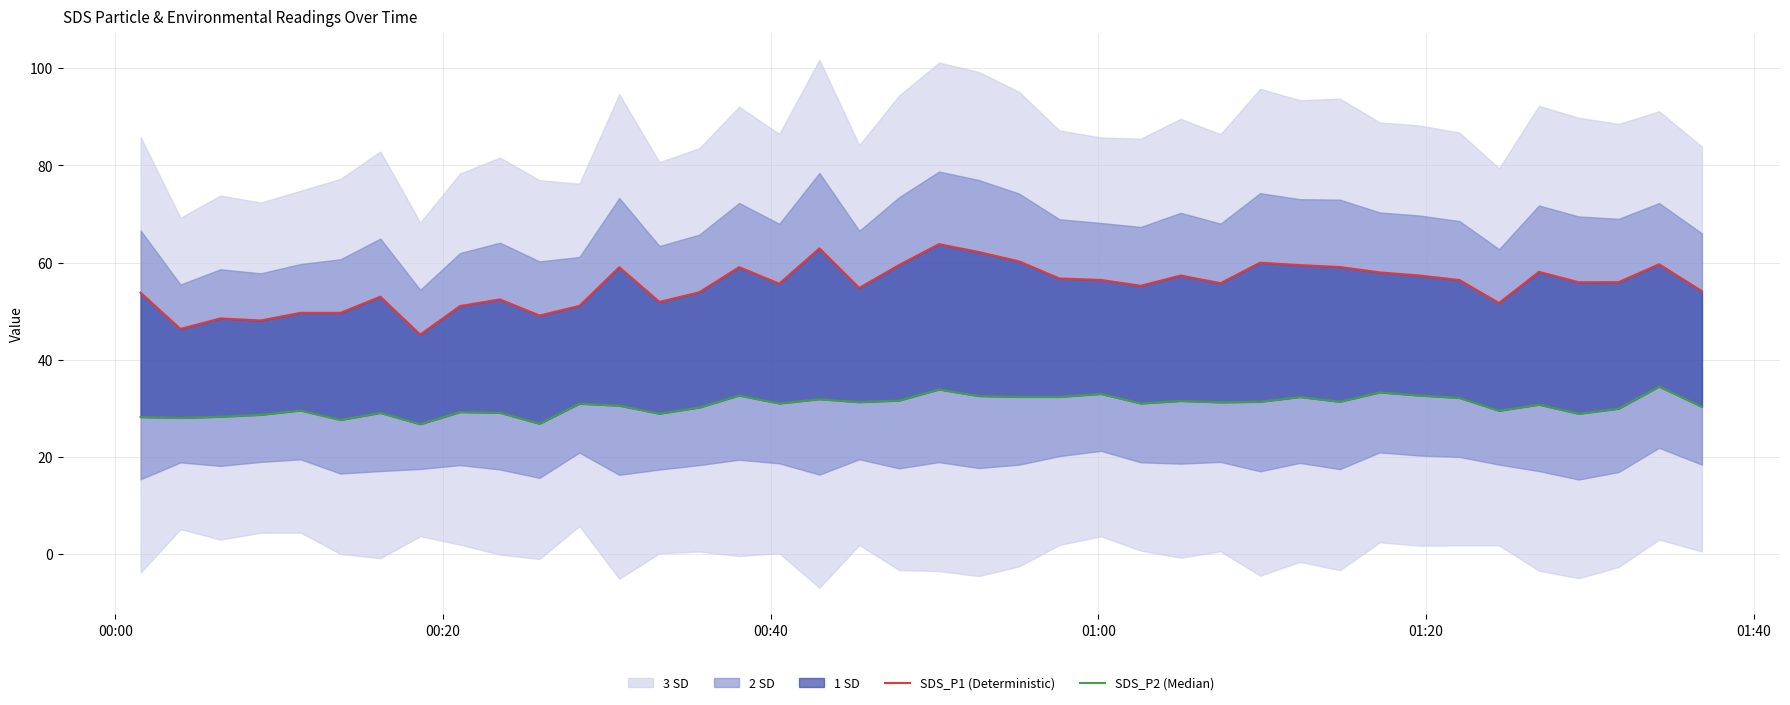

What is the average value of the SDS_P1 (Deterministic) series?

55.2